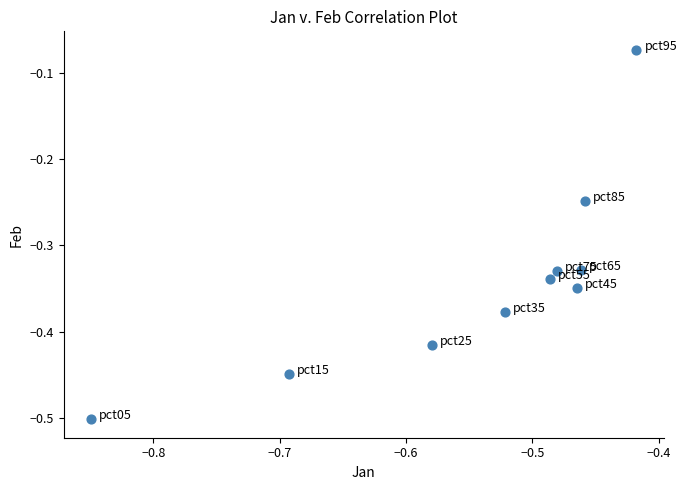

What is the range of Y values (max minus min)?

0.4